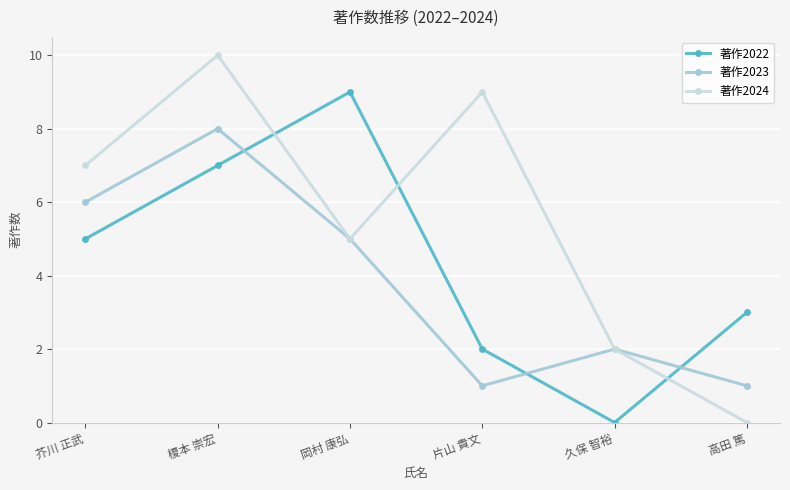

True or false: 著作2022 has a value of 4 at 岡村 康弘.

False